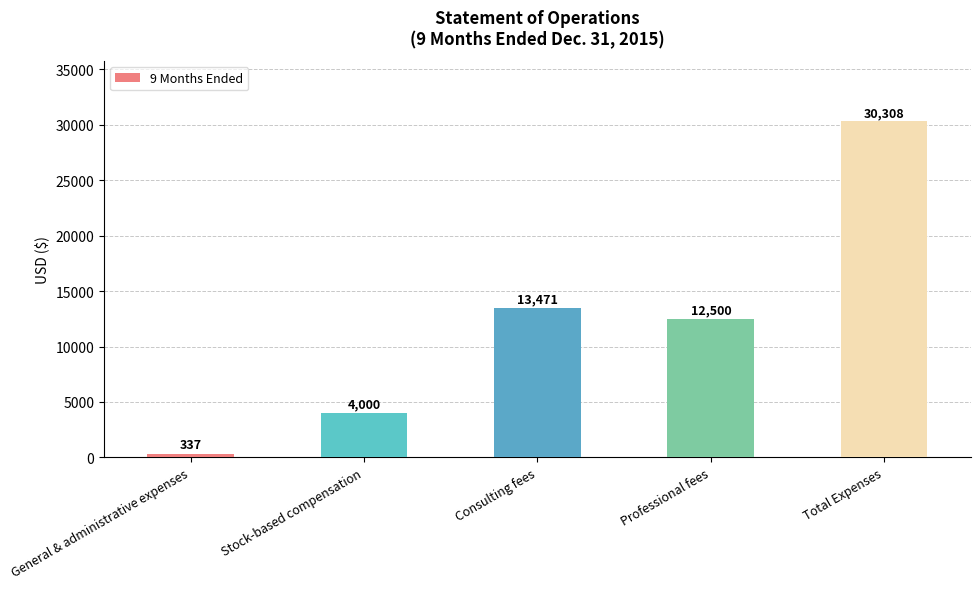

What is the label of the 1st bar from the left?

General & administrative expenses